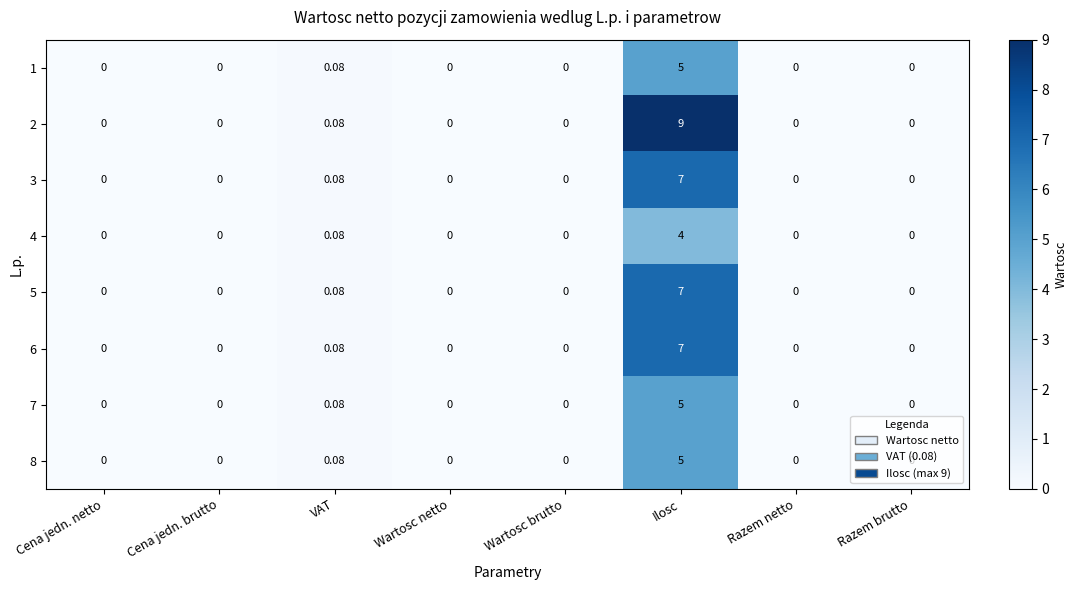

How many series are shown in this chart?

8